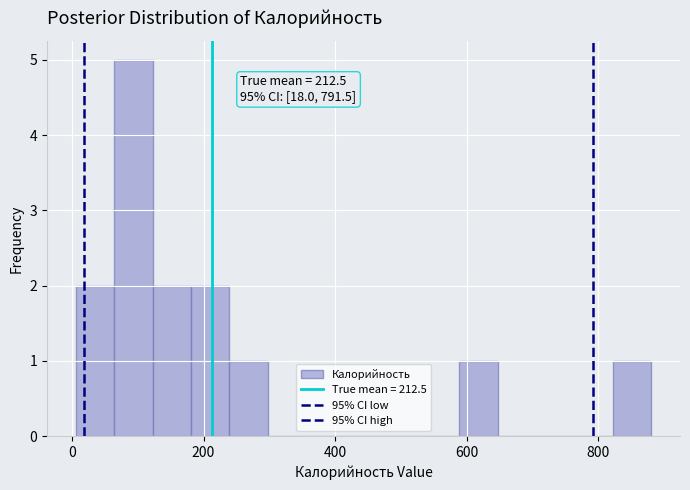

Read against the x-axis, roughly where is the centre of the tallest bar?

100